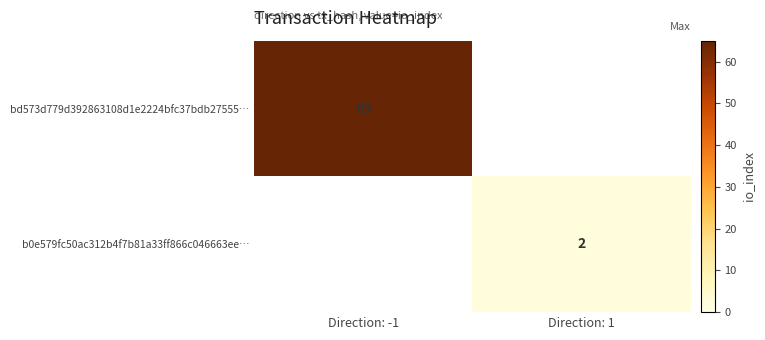

True or false: b0e579fc50ac312b4f7b81a33ff866c046663ee… has a value of 3 at Direction: 1.

False